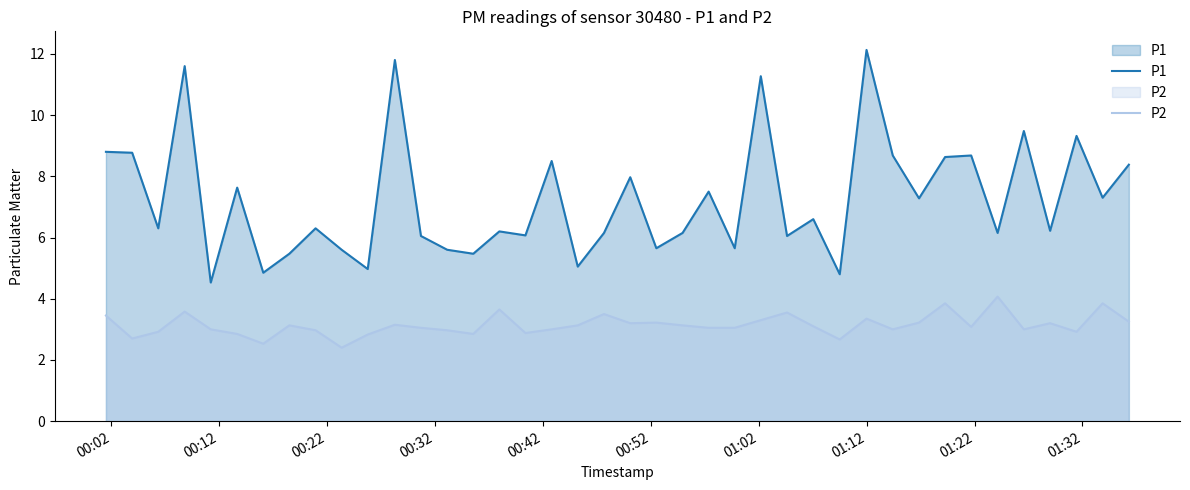

What is the maximum value for P2?

4.1